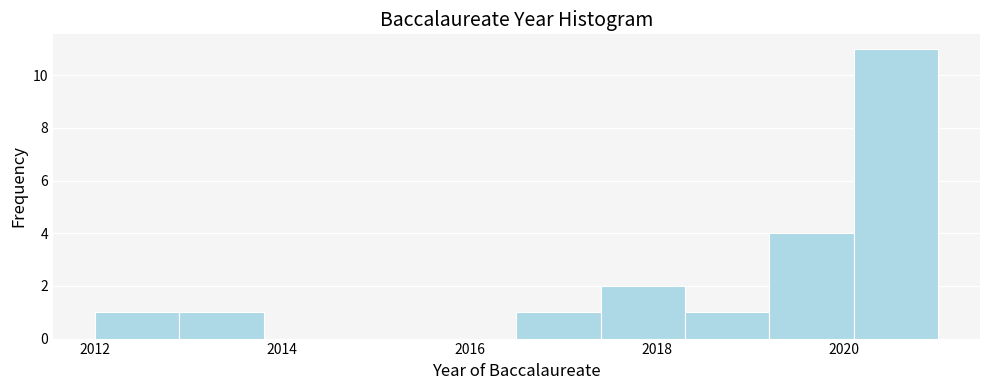

Over which range of the x-axis is the bar tallest?

2020.1 to 2021.0